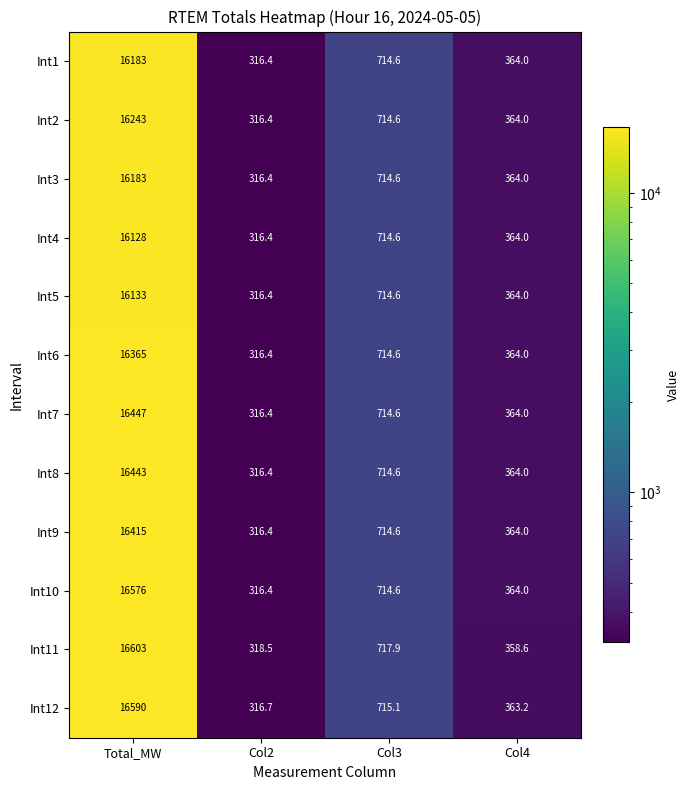

List the labels in order of Int8 value, largest first.

Total_MW, Col3, Col4, Col2